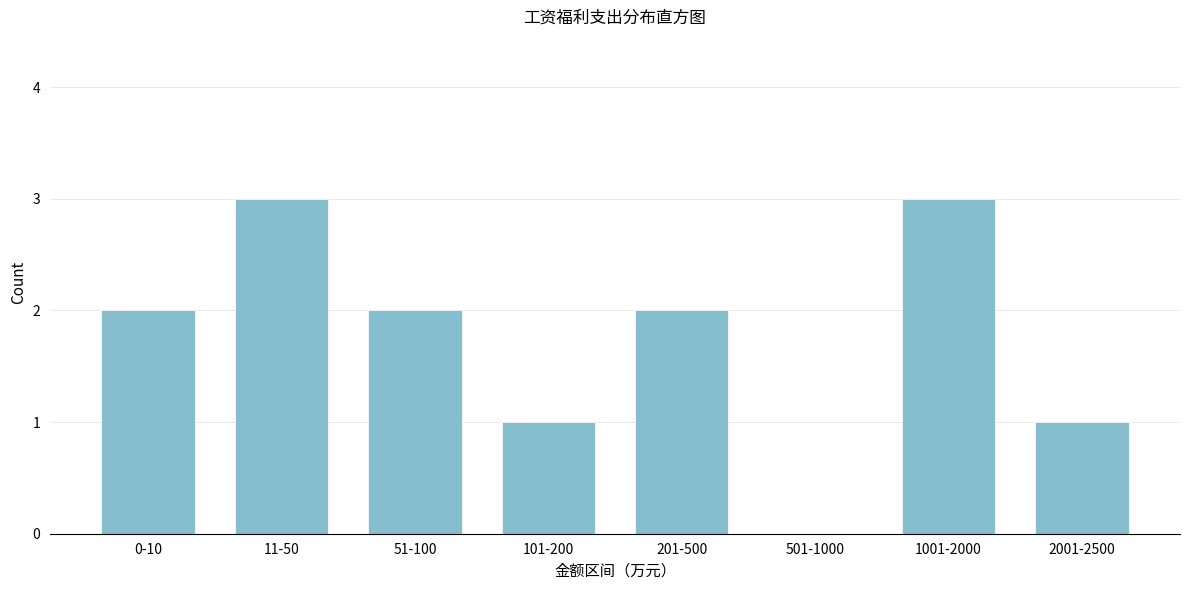

Reading left to right, transcribe all the data shown in this chart.

0-10=2	11-50=3	51-100=2	101-200=1	201-500=2	501-1000=0	1001-2000=3	2001-2500=1